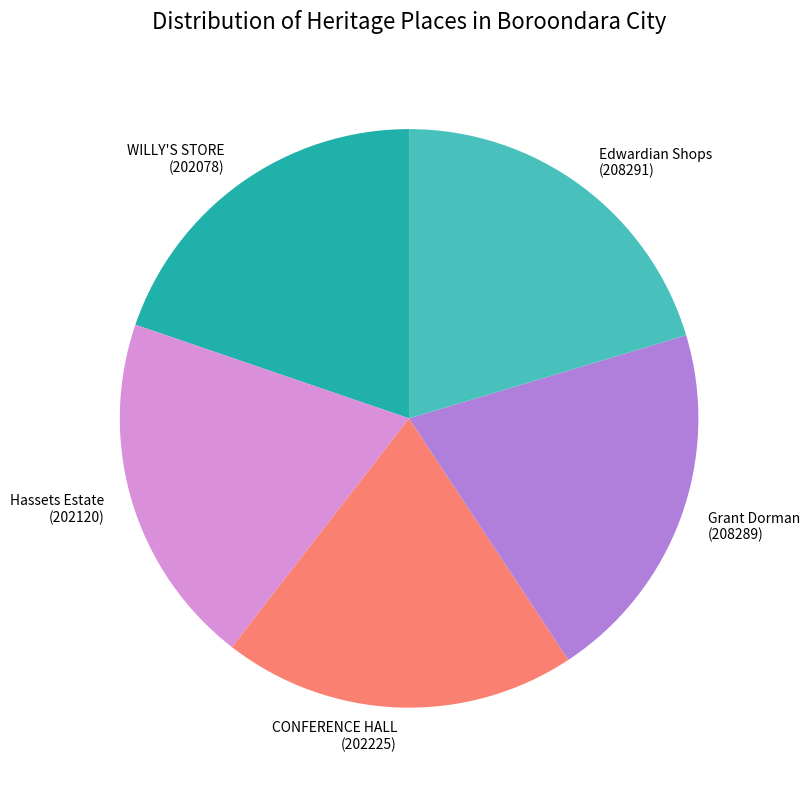

Is there any slice that represents more than half of the pie?

No